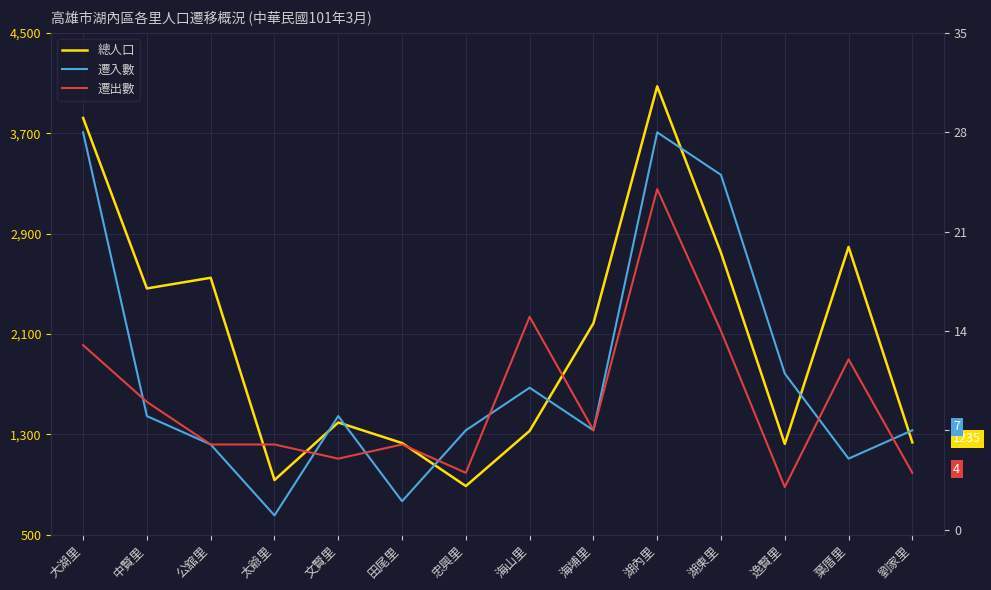

Between 大湖里 and 中賢里, which is larger?

大湖里